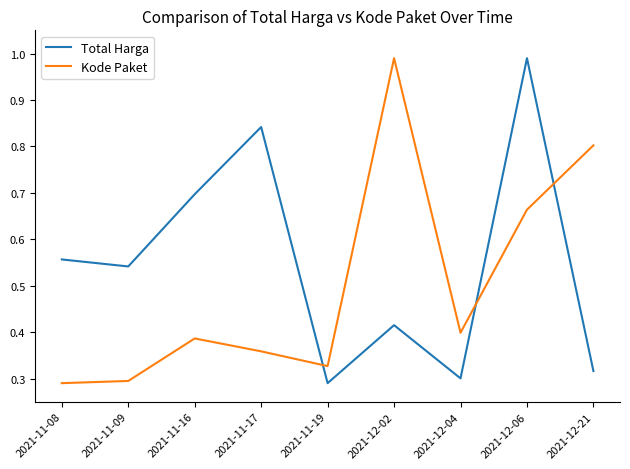

What is the difference between the Kode Paket values at 2021-12-21 and 2021-12-02?

0.2